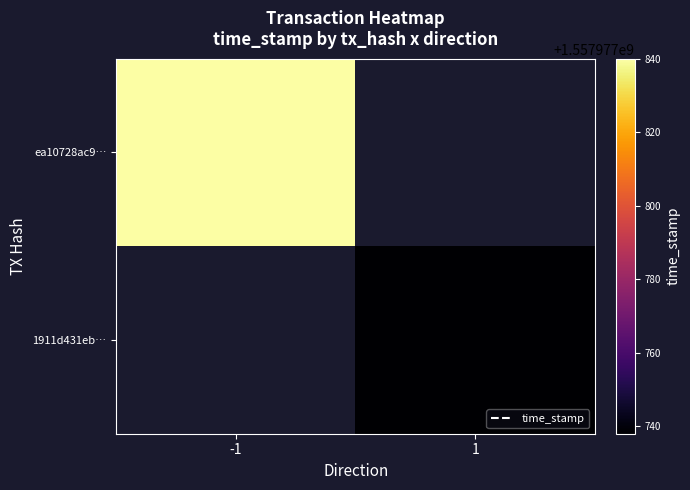

Between 0 and 1, which is larger?

1